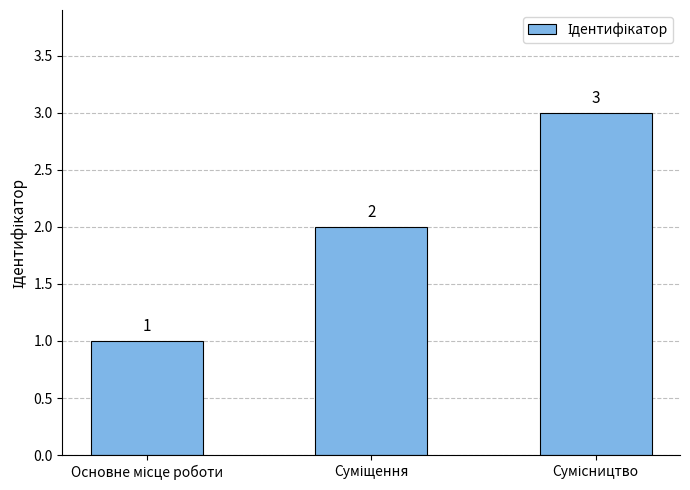

What is the maximum value shown in the chart?

3